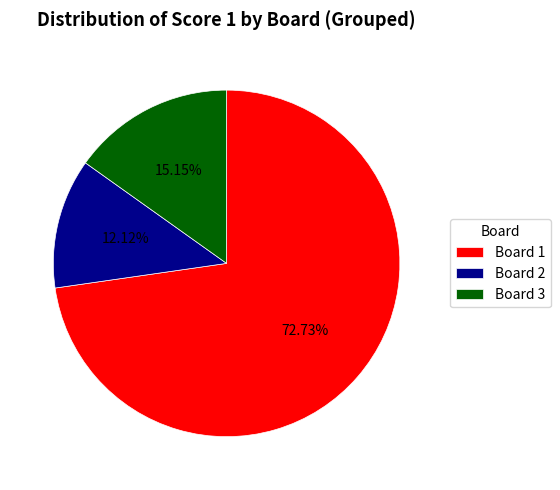

What is the largest slice in the pie chart?

Board 1